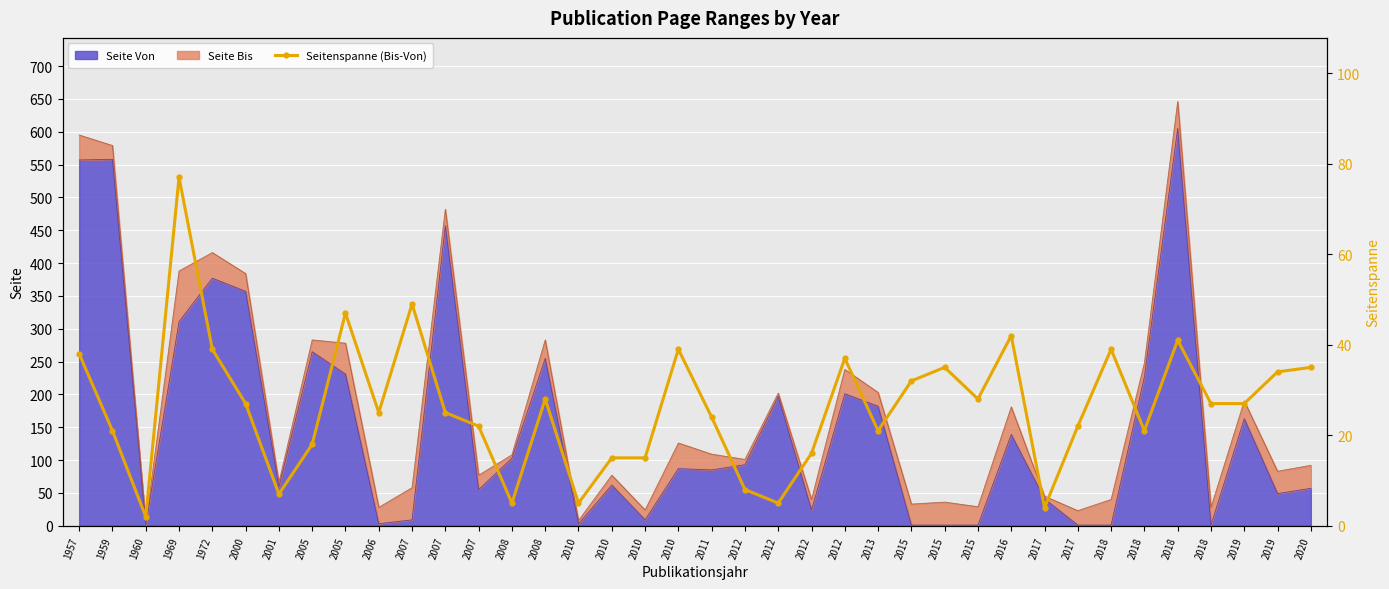

How many data points does each series have?

38